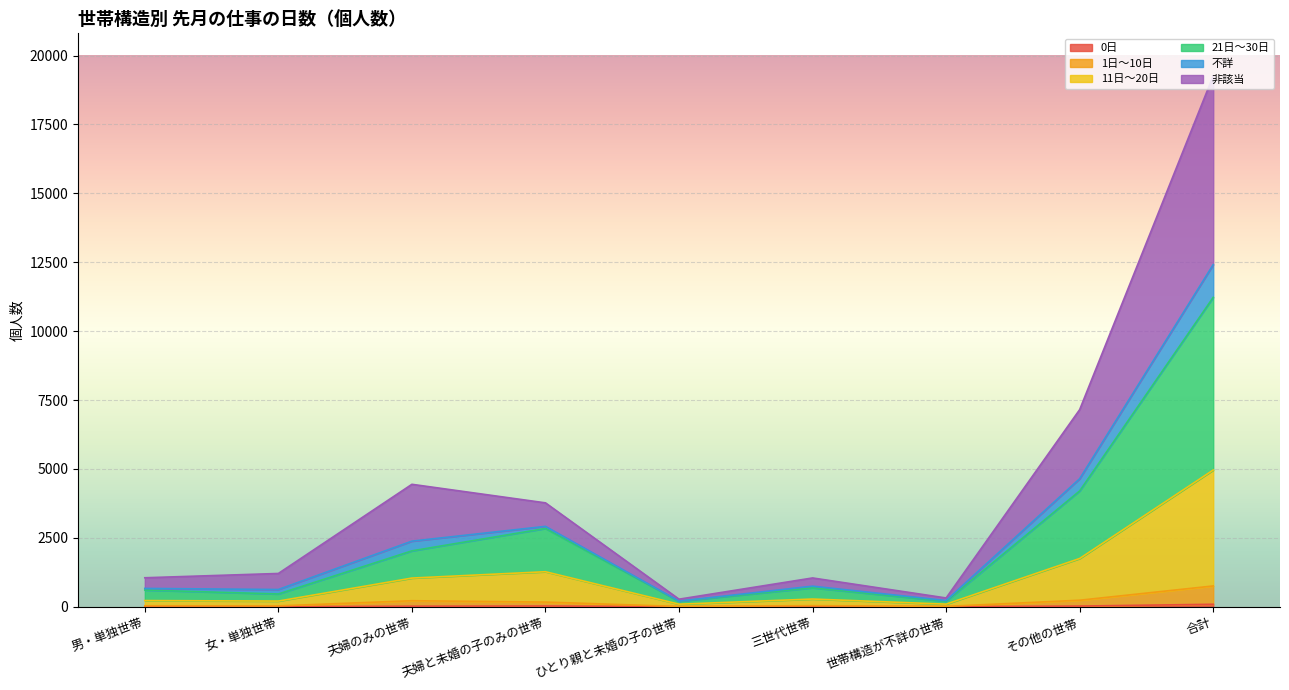

How many lines are shown in the chart?

6